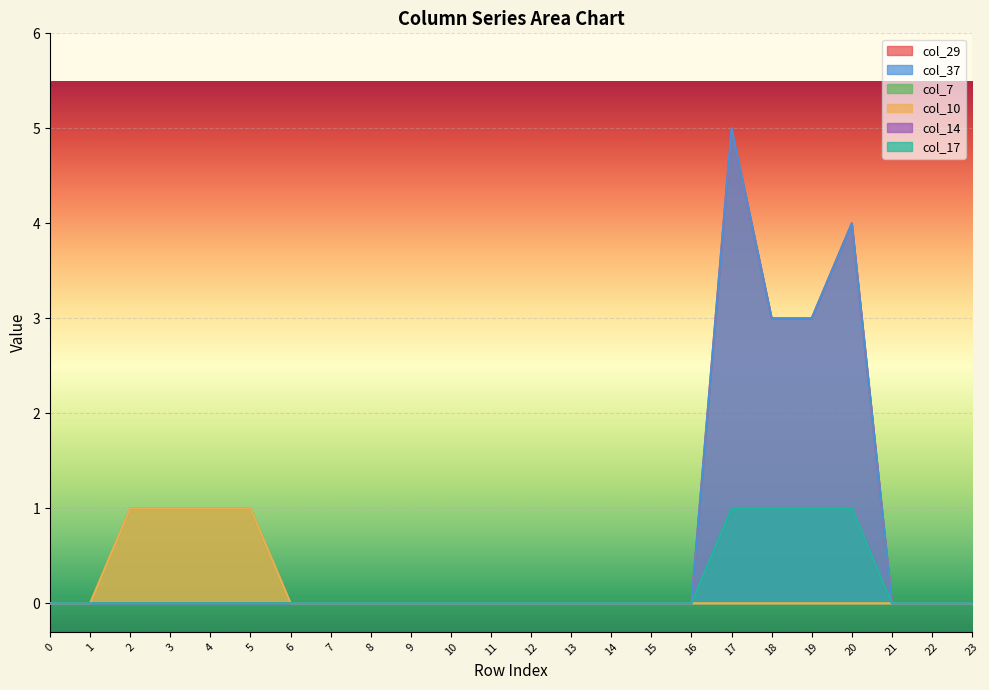

The col_10 series shows 0 at 8. True or false?

True